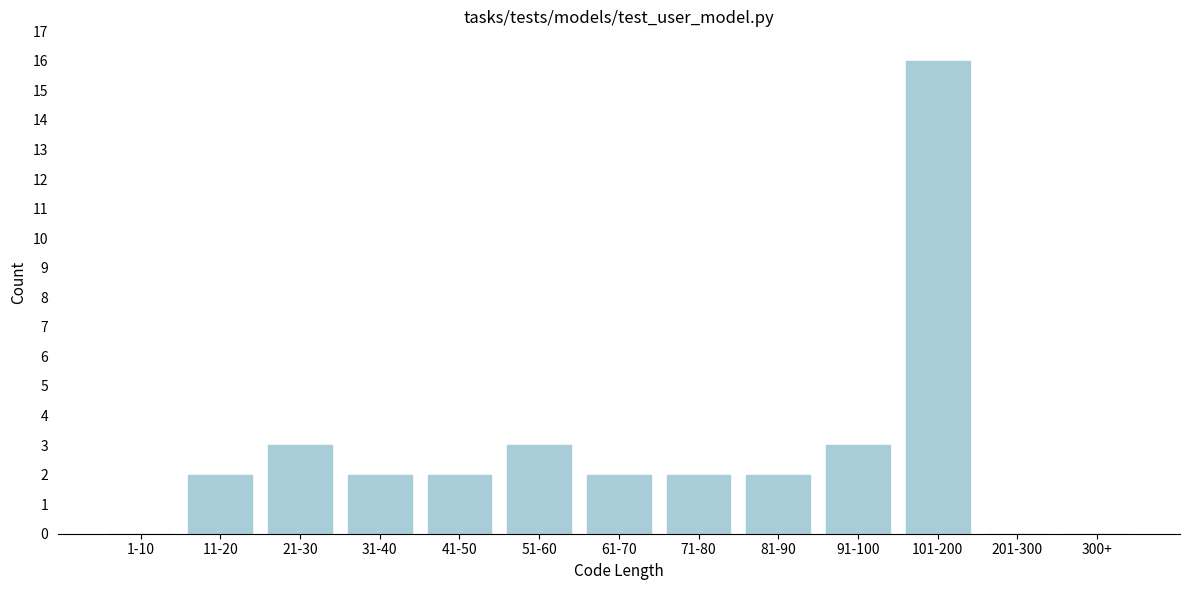

Reading right to left, extract all data points from this chart.

300+=0	201-300=0	101-200=16	91-100=3	81-90=2	71-80=2	61-70=2	51-60=3	41-50=2	31-40=2	21-30=3	11-20=2	1-10=0